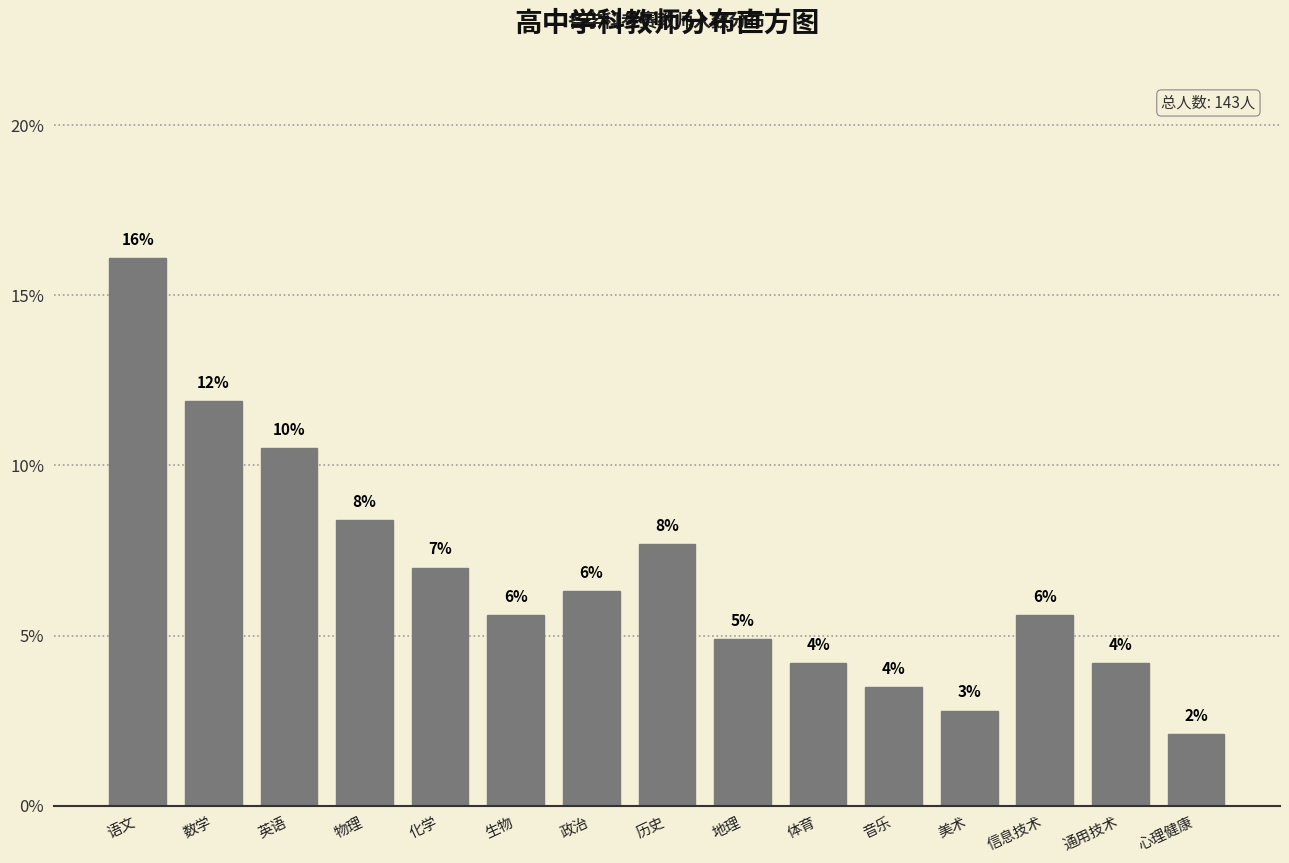

How many bars are there in total?

15